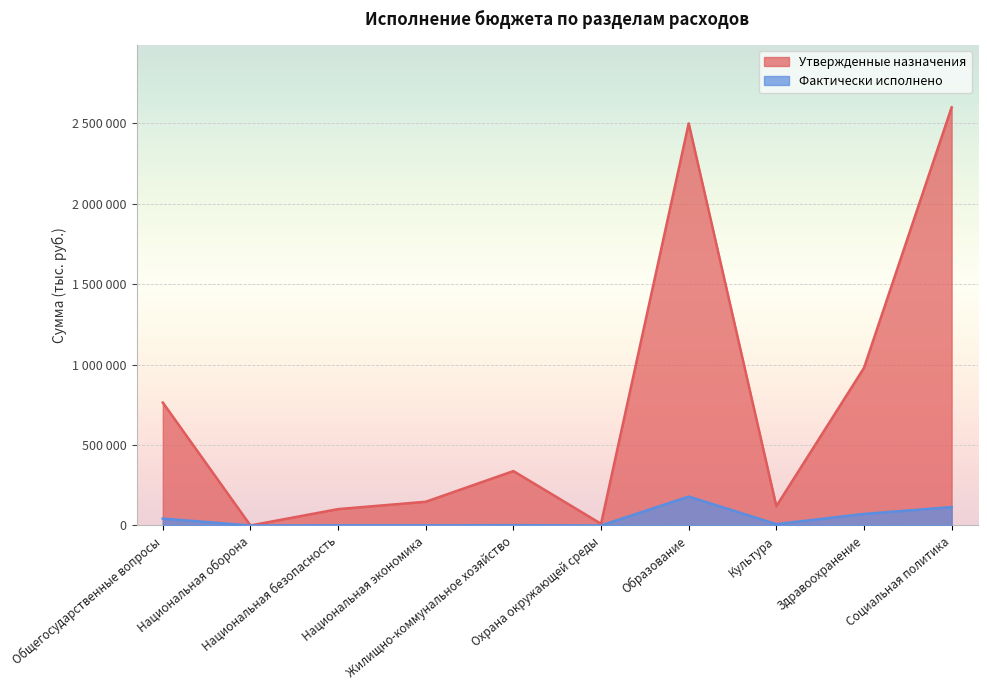

What is the sum of all Фактически исполнено values?

422069